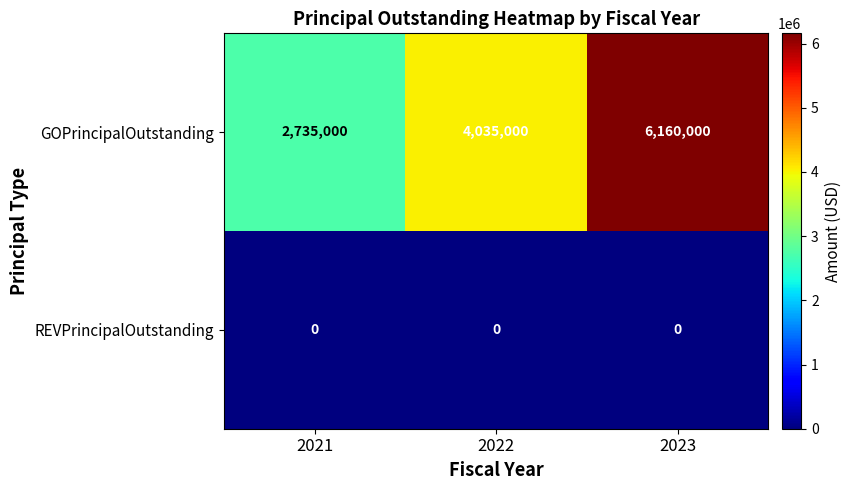

At which label does GOPrincipalOutstanding reach its peak?

2023